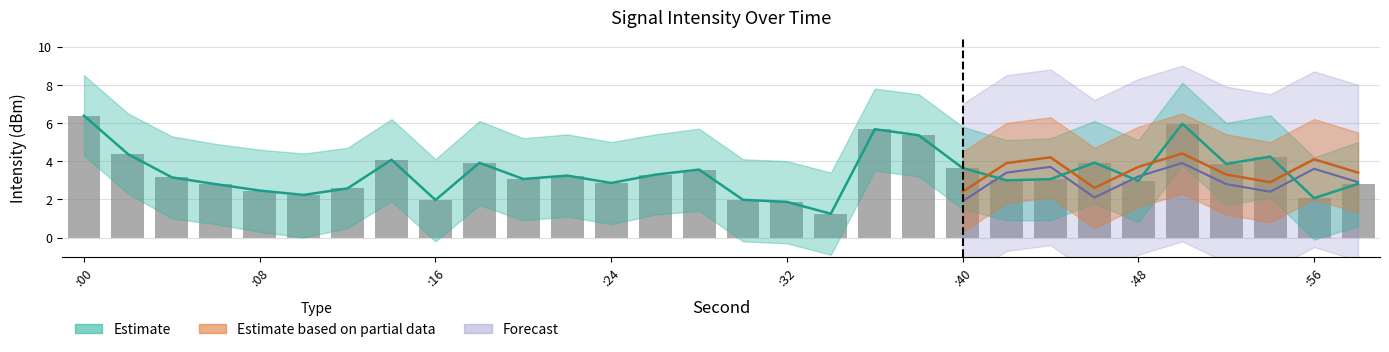

Does the chart contain any negative values?

No